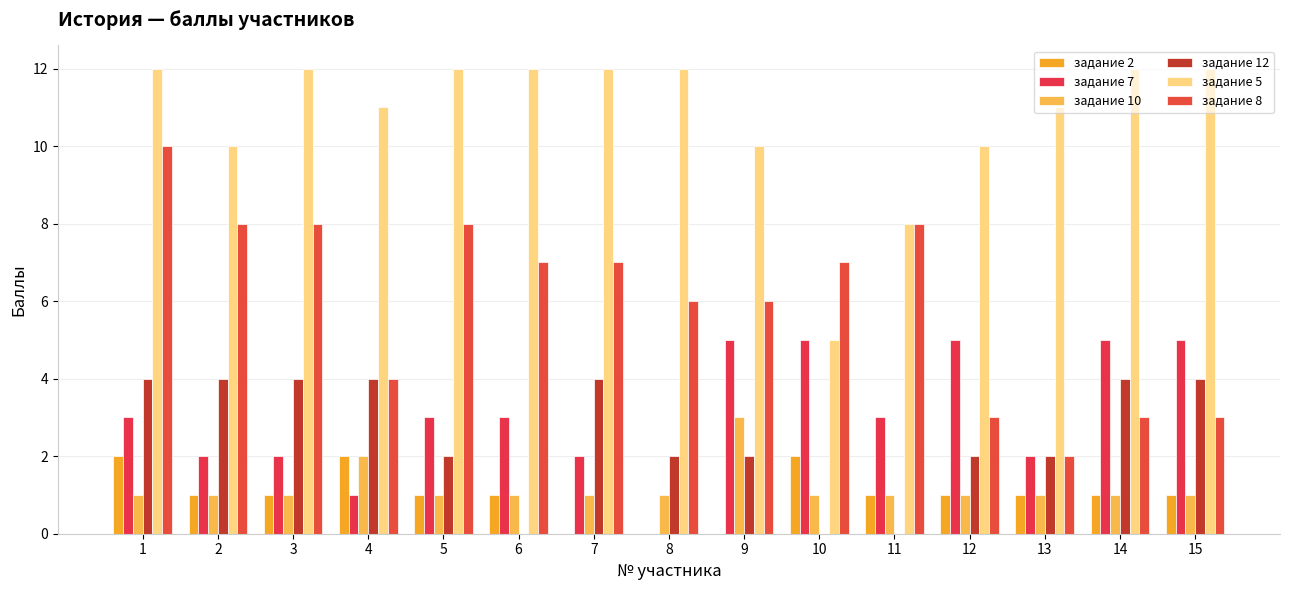

True or false: задание 5 has a value of 12 at 15.

True